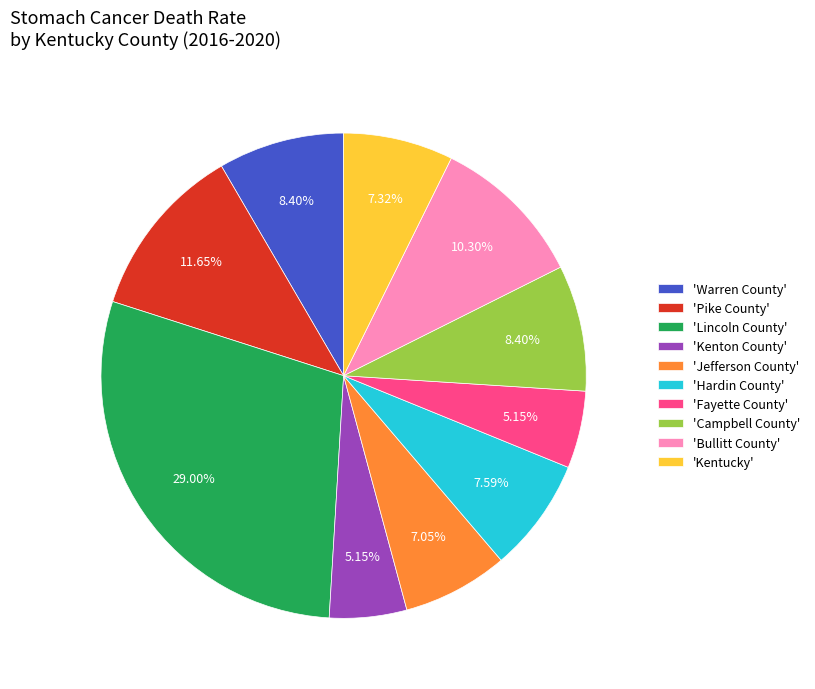

Is 'Fayette County' the majority of the pie?

No